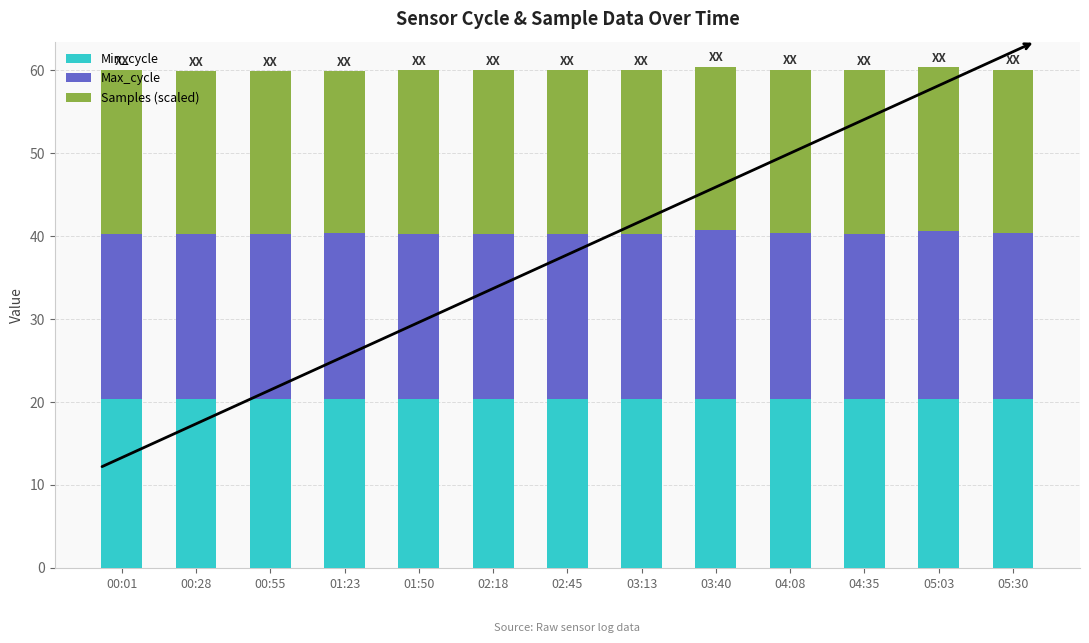

How many bars are there in total?

13